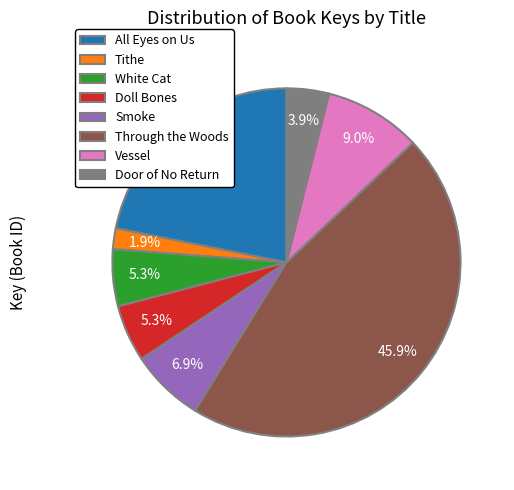

What is the total percentage of All Eyes on Us and Through the Woods?

67.7%